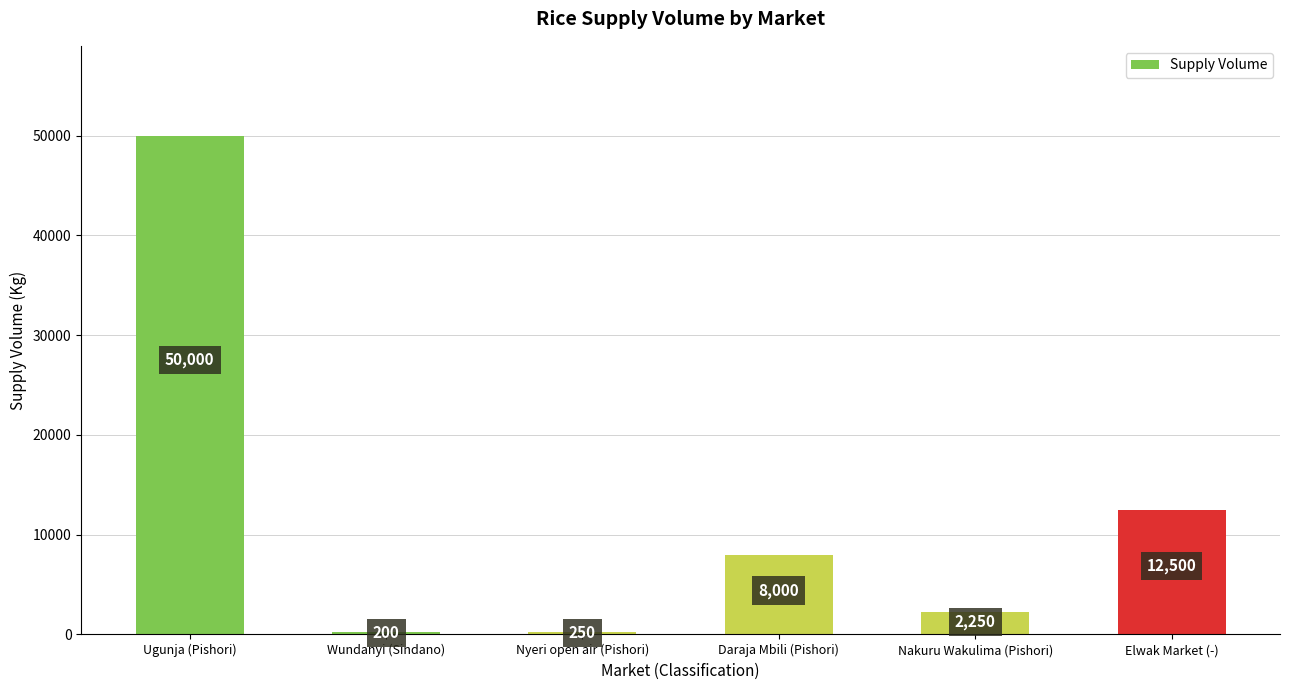

The chart shows a value of 200 at Wundanyi (Sindano). True or false?

True